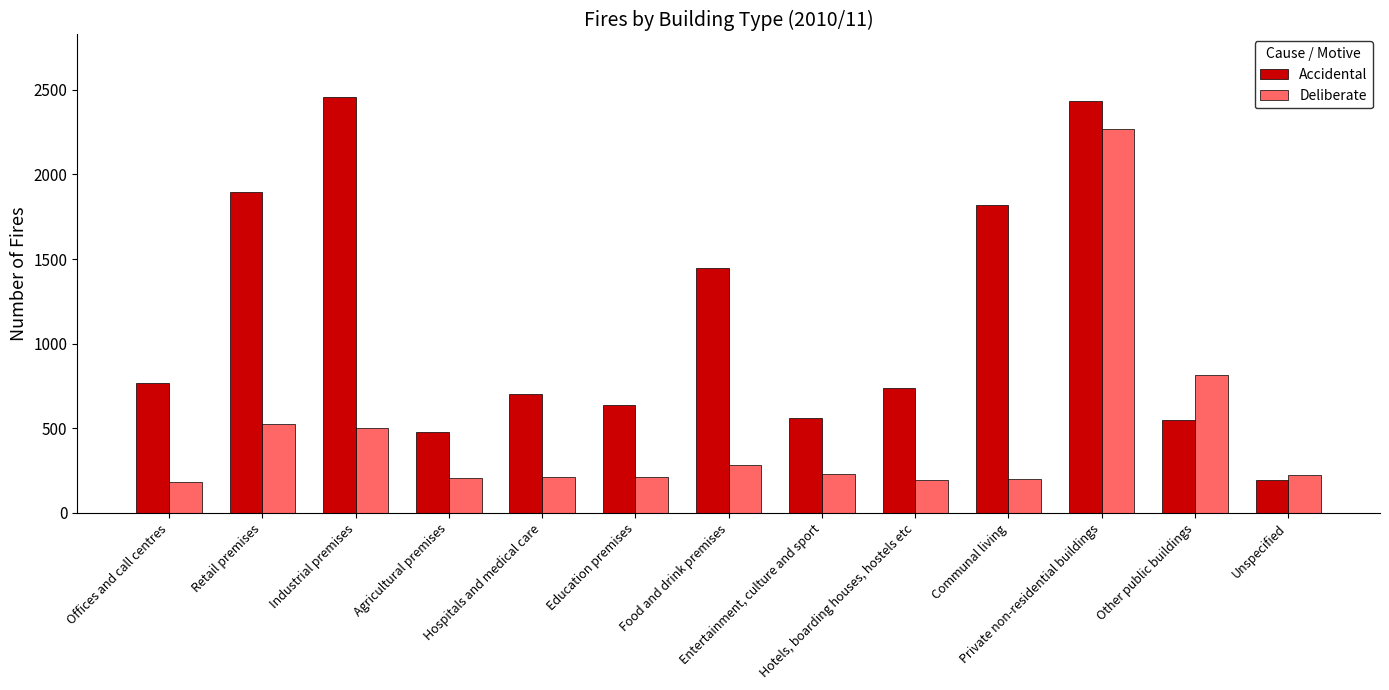

Which series has the largest range (max minus min)?

Accidental